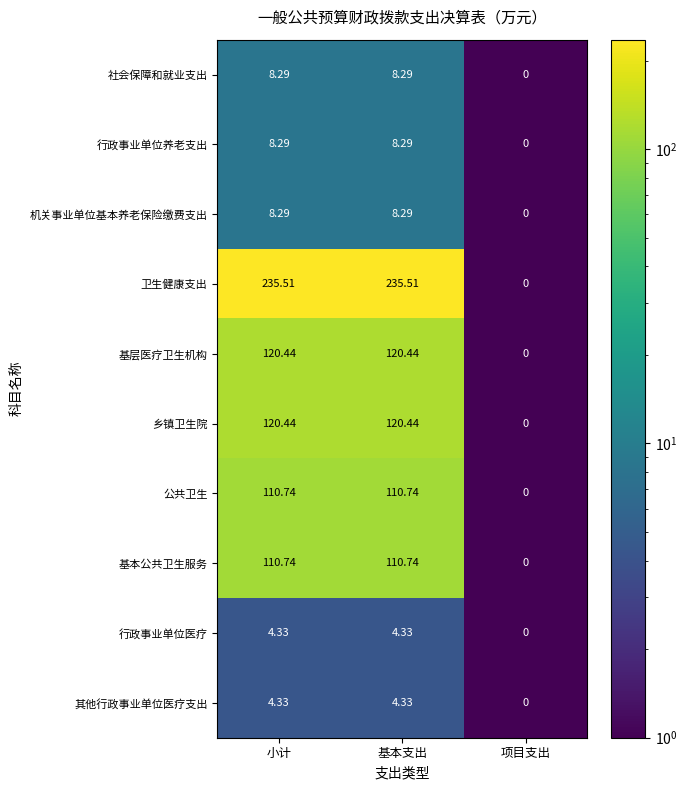

How many values in 行政事业单位医疗 are above zero?

2